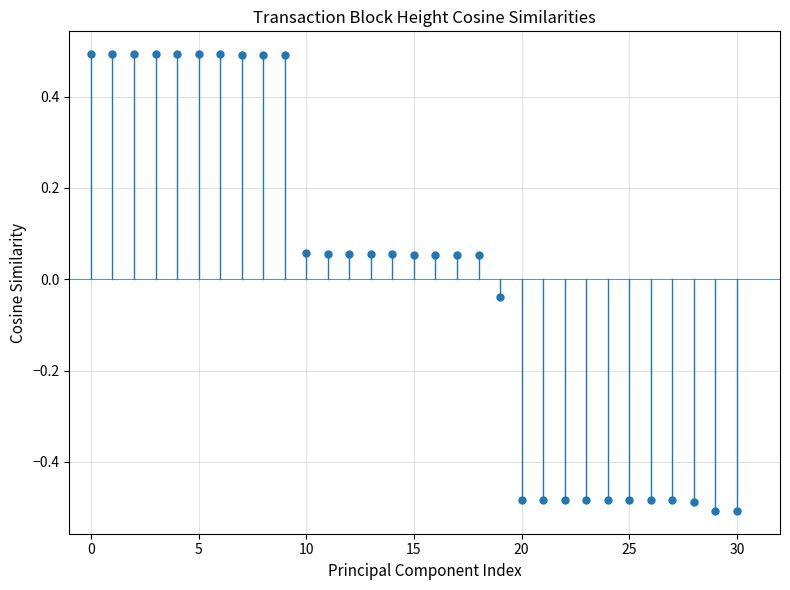

What is the range of Y values (max minus min)?

1.0